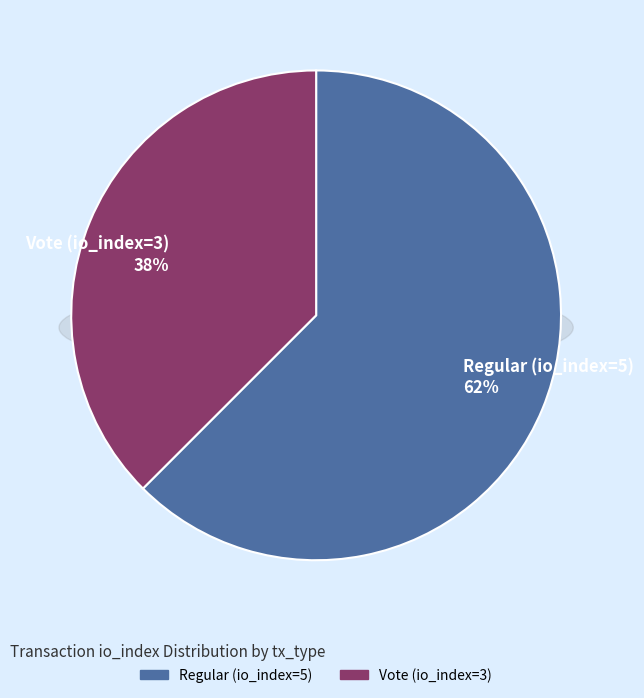

How many segments does this pie chart have?

2